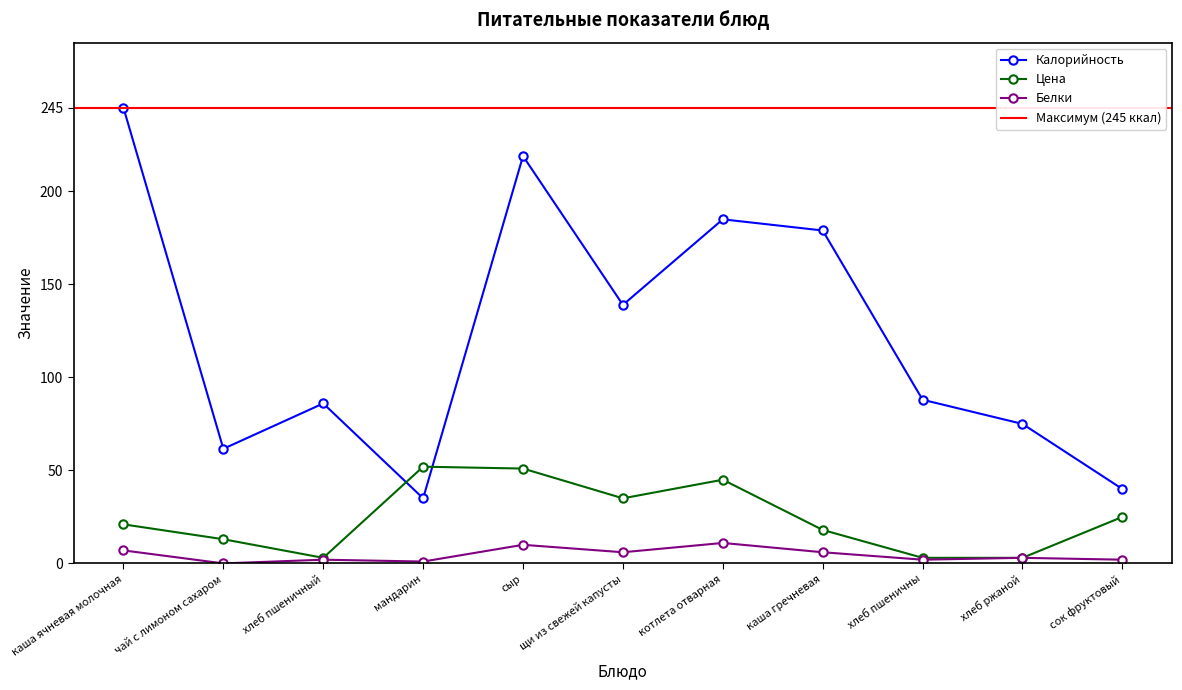

Rank the series by their average value, from lowest to highest.

Белки, Цена, Калорийность